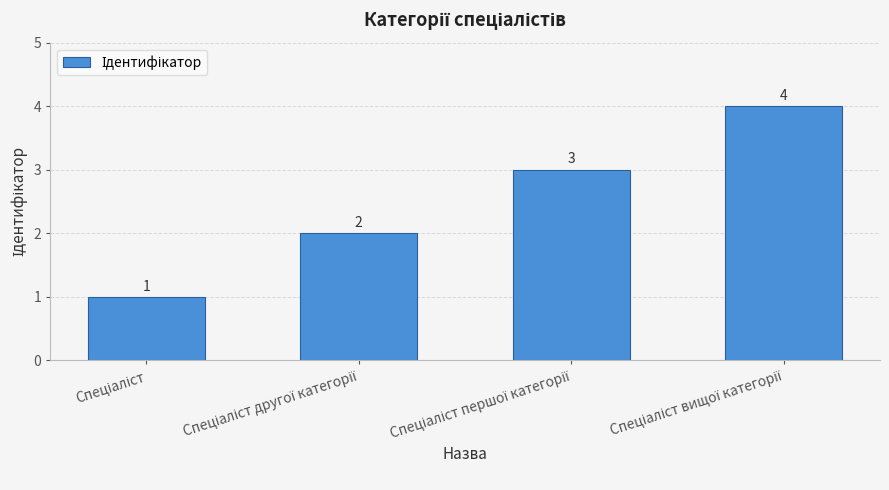

What is the greatest value displayed?

4